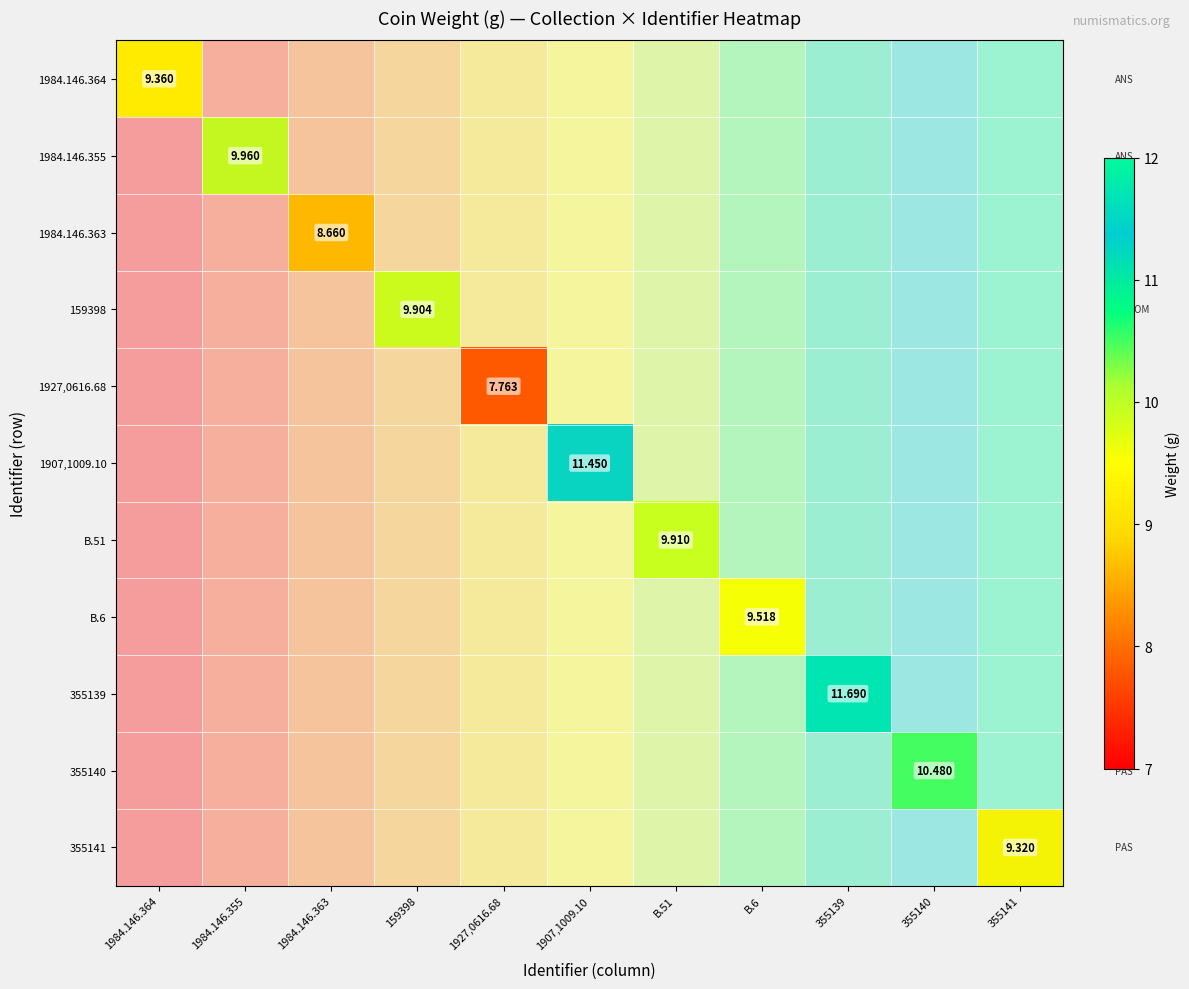

How many values in 1984.146.363 are above zero?

1